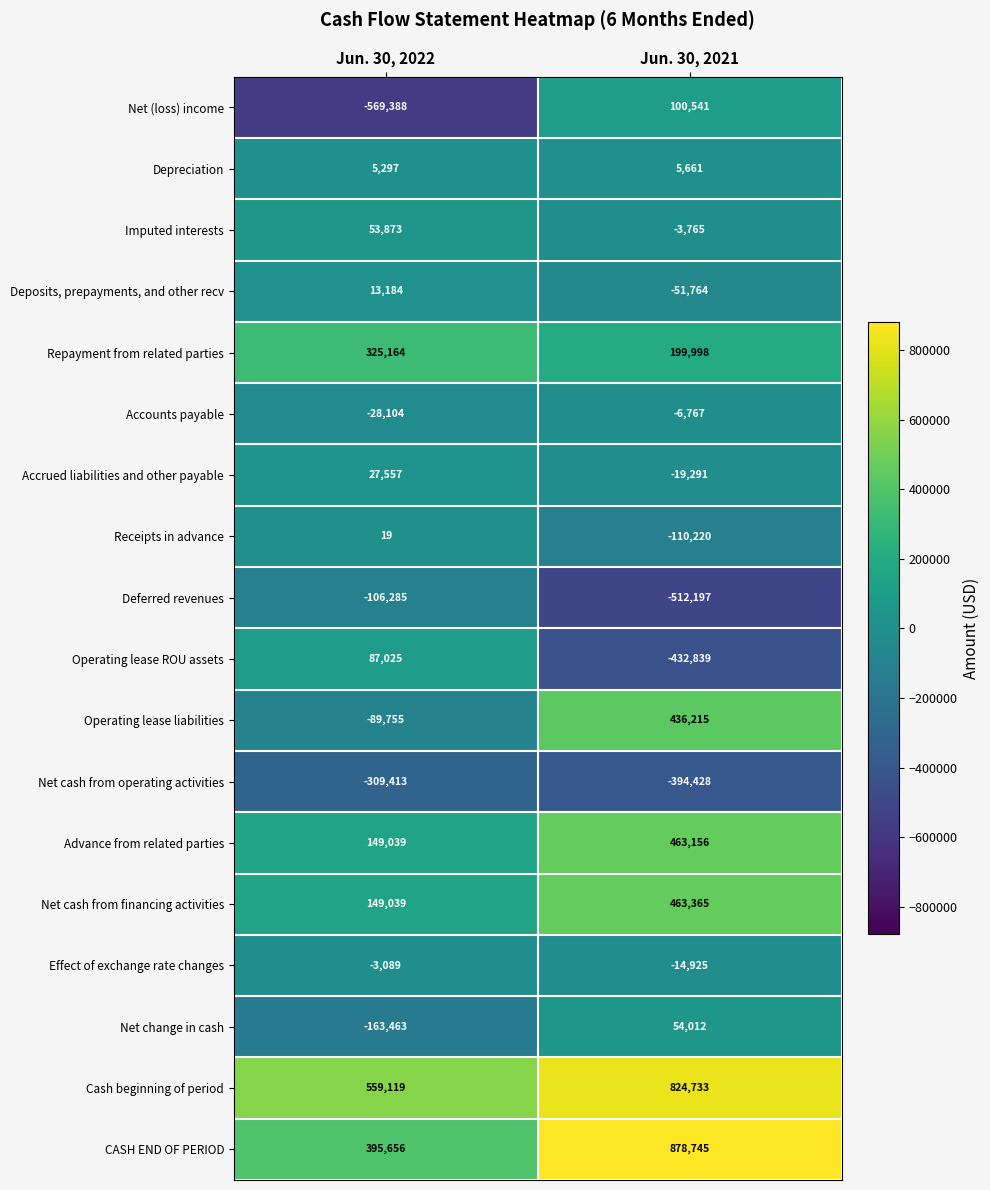

The value of Receipts in advance at Jun. 30, 2021 is -110220. True or false?

True